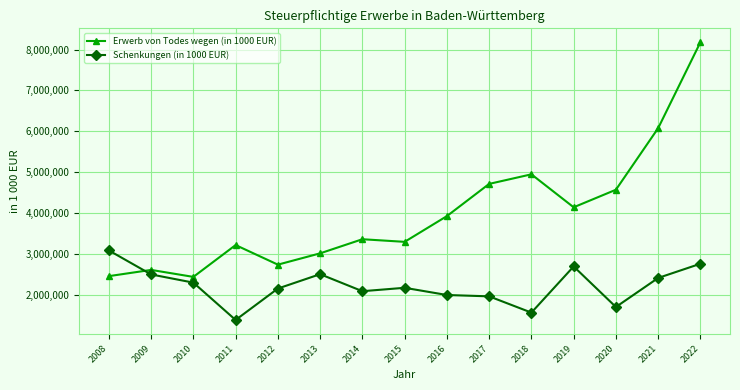

How many series are shown in this chart?

2